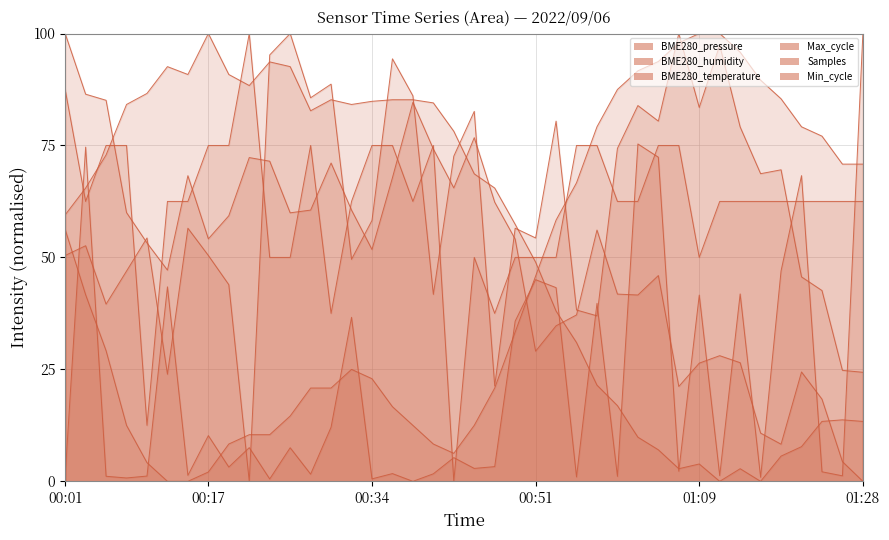

Which series has the largest range (max minus min)?

BME280_humidity